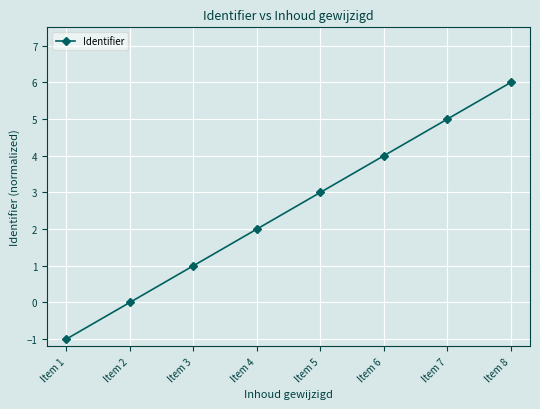

True or false: the data shows 2 at Item 5.

False